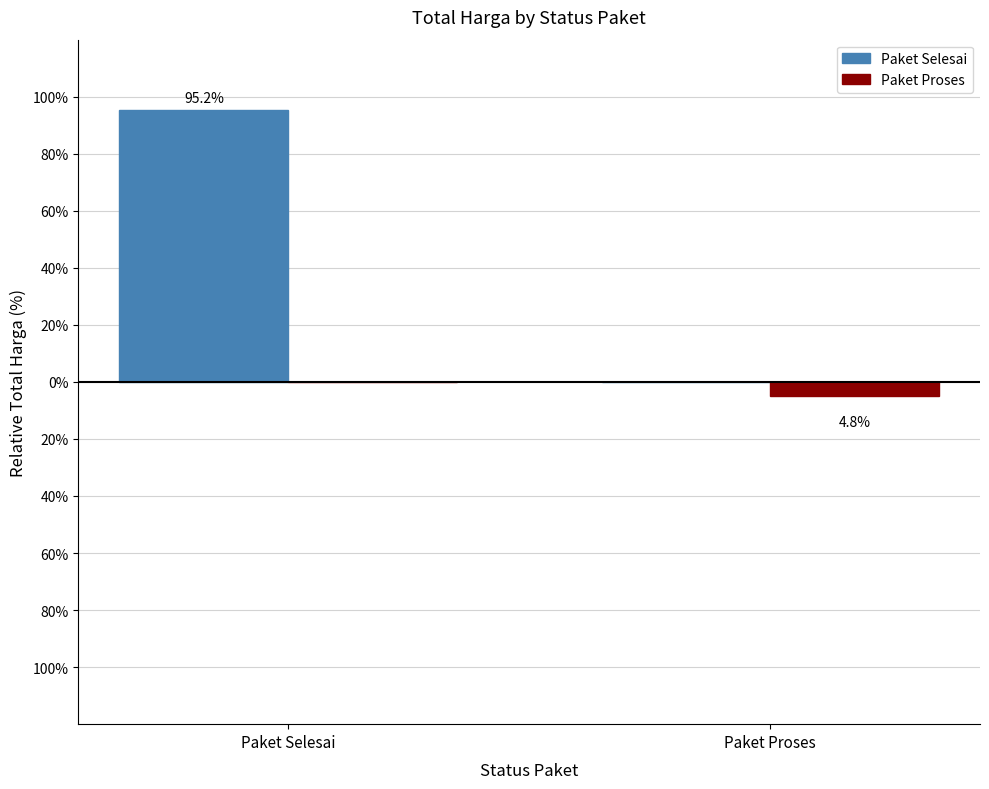

Count the Paket Proses values in the range -4 to 0.

1